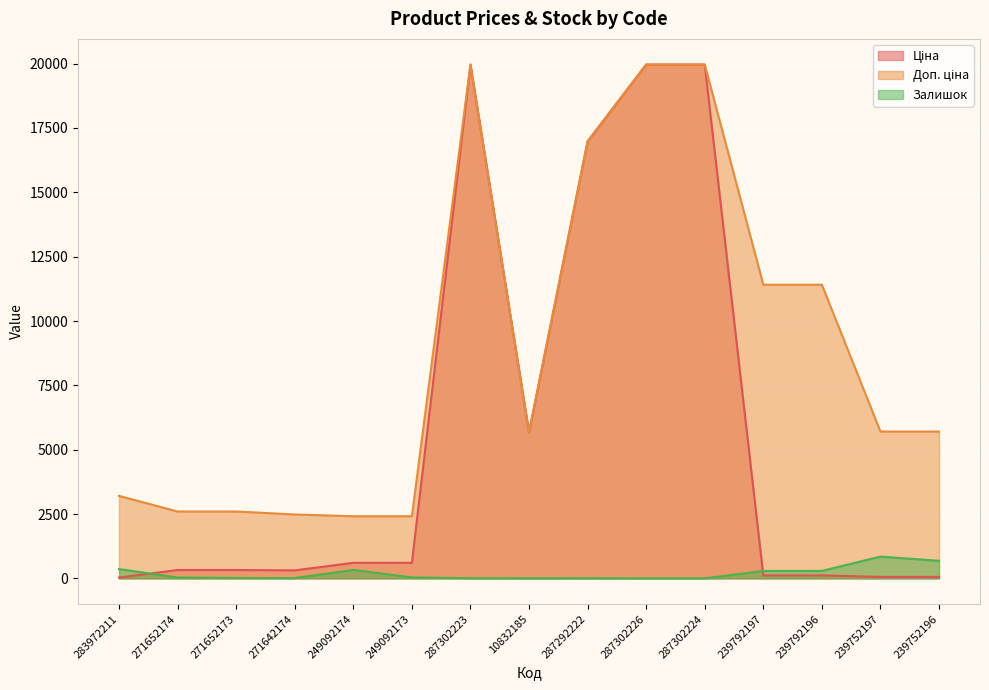

True or false: Ціна and Доп. ціна intersect in this chart.

False